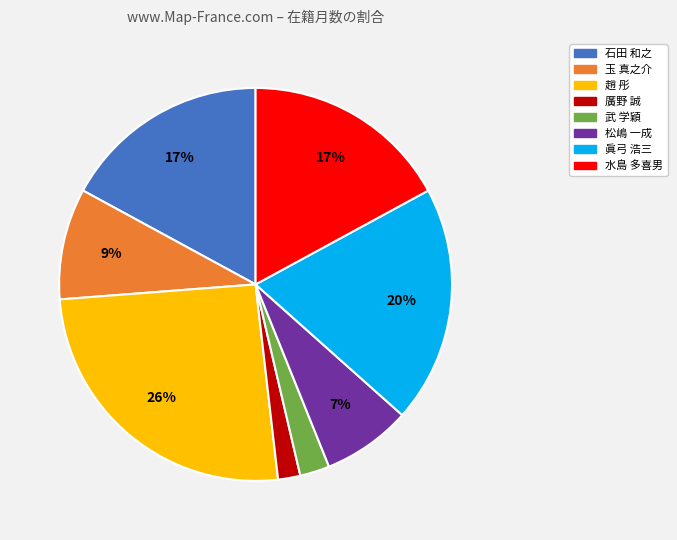

What percentage is the 石田 和之 slice, to the nearest percent?

17%